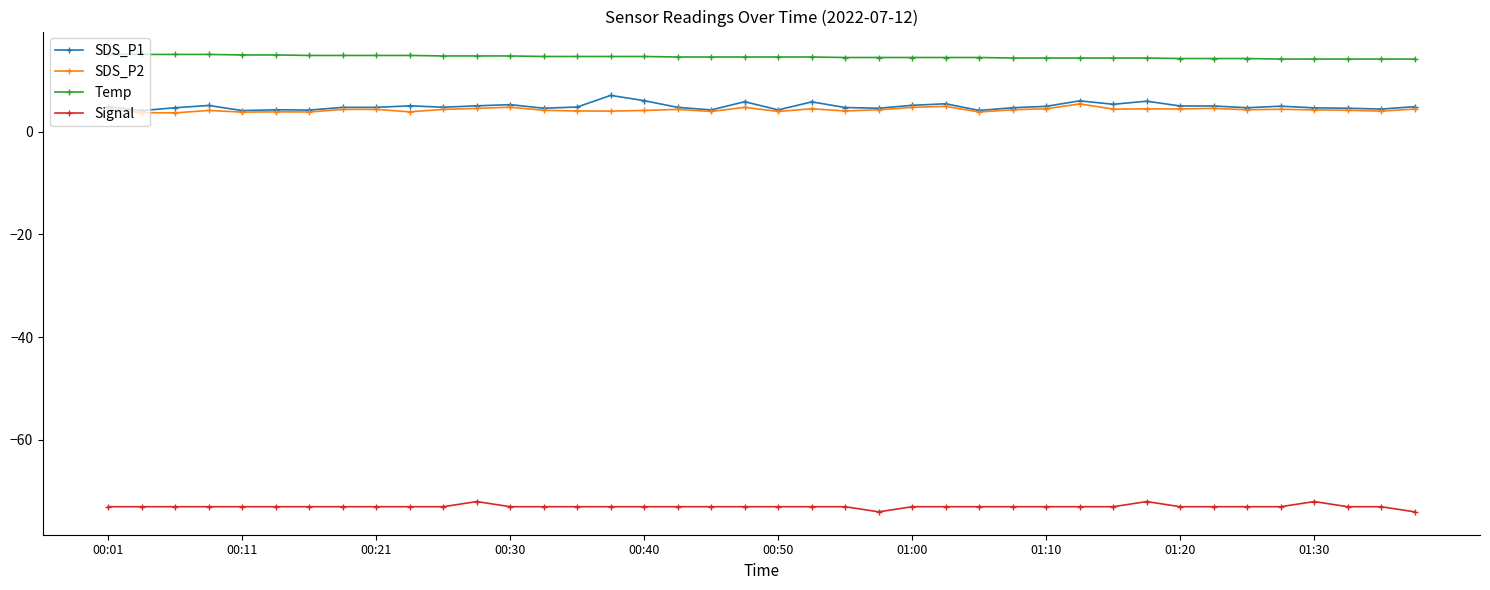

True or false: SDS_P2 and Temp intersect in this chart.

False